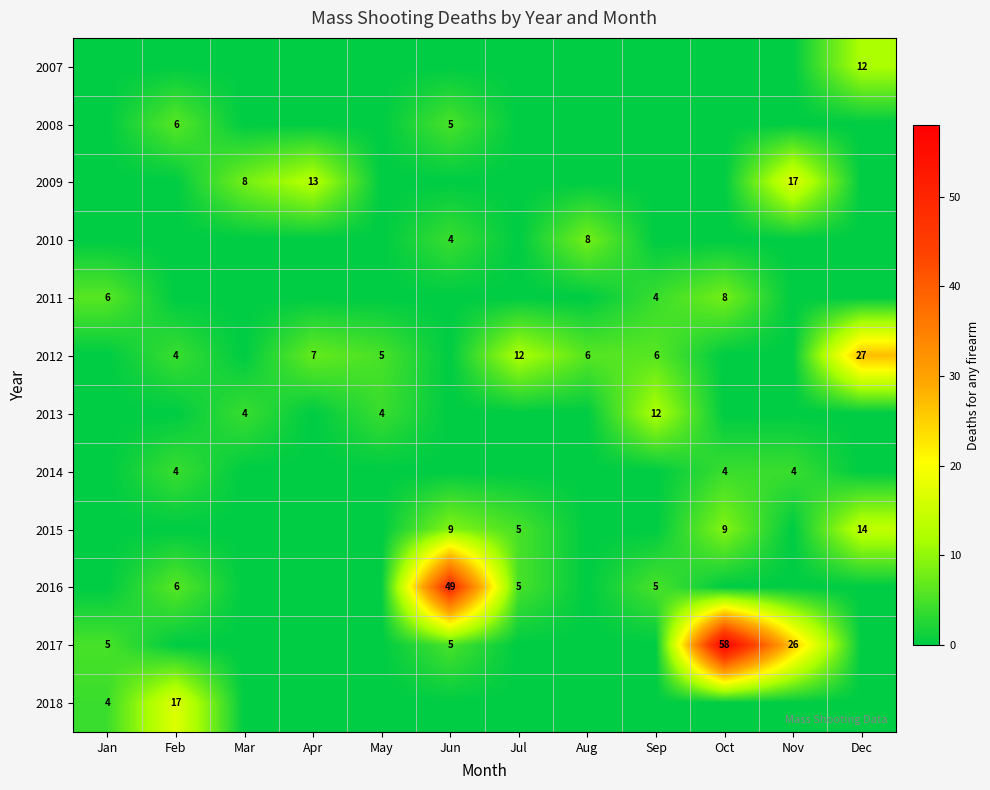

True or false: 2010 has a value of 8 at Aug.

True